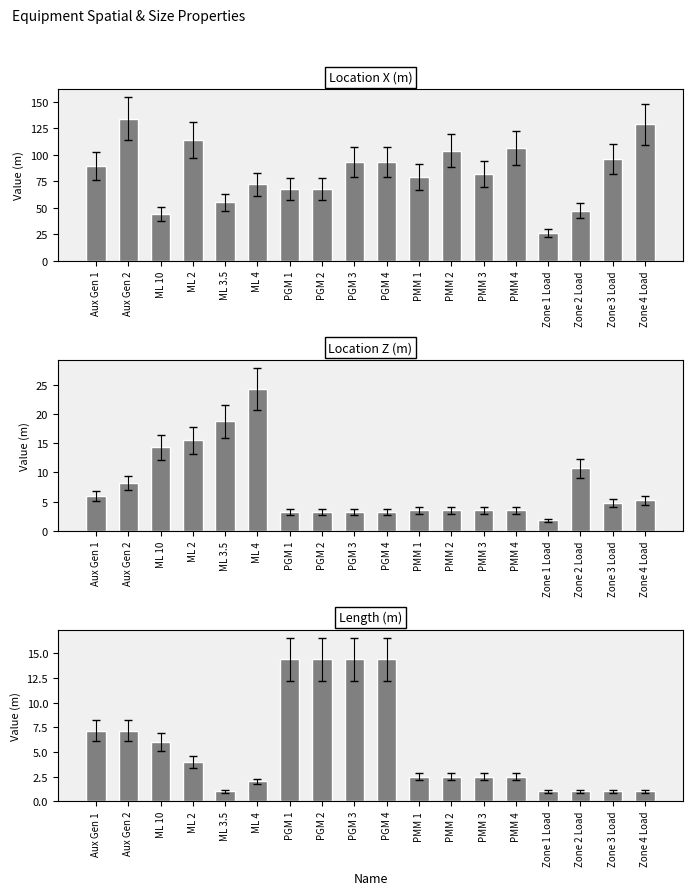

At which category is the sum across all series the highest?

Aux Gen 2